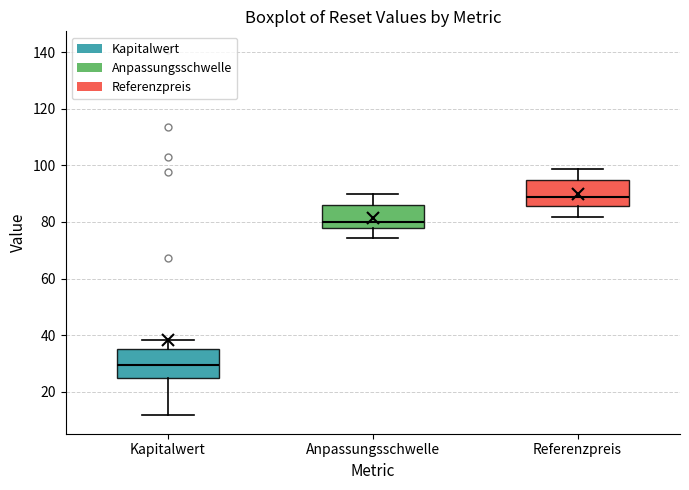

Reading left to right, transcribe this box plot: for each box, give where its median line is, the range the box spans, and where its two whiskers end, as read against the y-axis. The values are not printed on the chart, so give them approximately, as read against the axis.

Kapitalwert: median 30, box 24 to 34, whiskers 12 to 38
Anpassungsschwelle: median 80, box 78 to 86, whiskers 74 to 90
Referenzpreis: median 88, box 86 to 94, whiskers 82 to 98